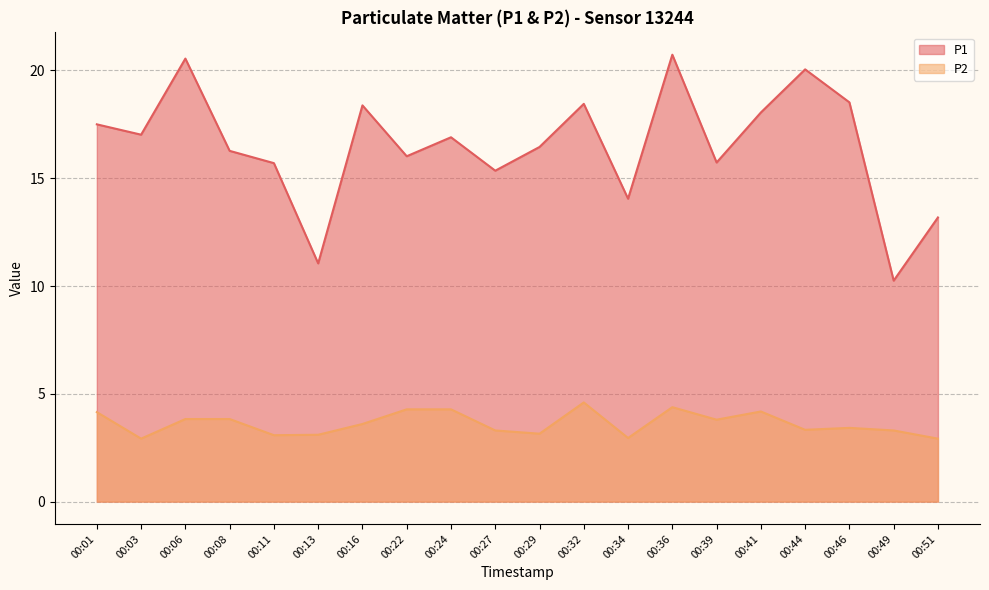

At which category does P1 reach its first local valley?

00:03